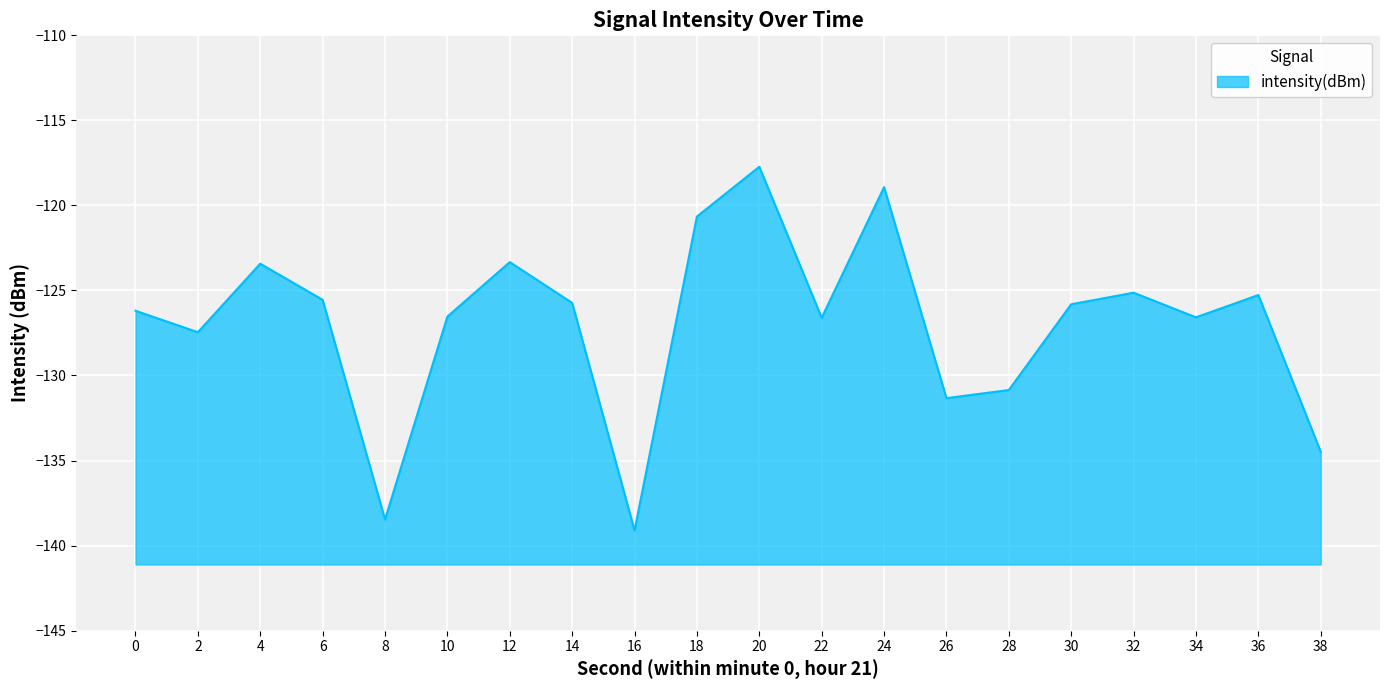

At which category does the chart reach its minimum across all series?

16